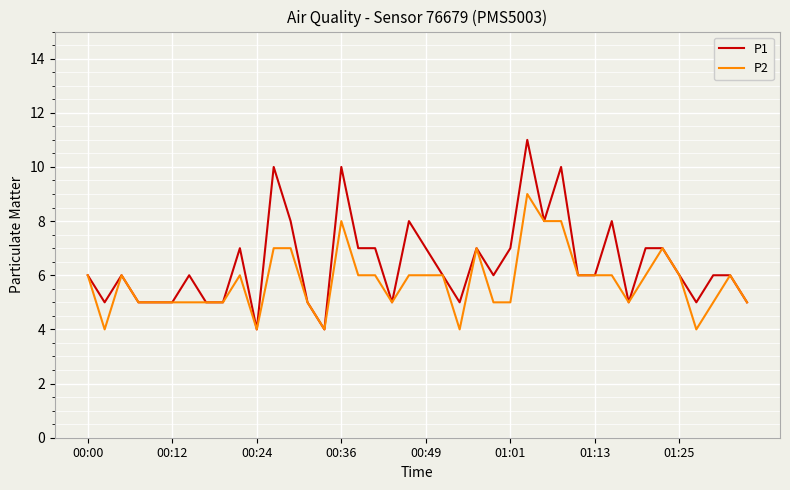

Reading left to right, list all the values displayed in this chart.

P1: 6	5	6	5	5	5	6	5	5	7	4	10	8	5	4	10	7	7	5	8	7	6	5	7	6	7	11	8	10	6	6	8	5	7	7	6	5	6	6	5
P2: 6	4	6	5	5	5	5	5	5	6	4	7	7	5	4	8	6	6	5	6	6	6	4	7	5	5	9	8	8	6	6	6	5	6	7	6	4	5	6	5